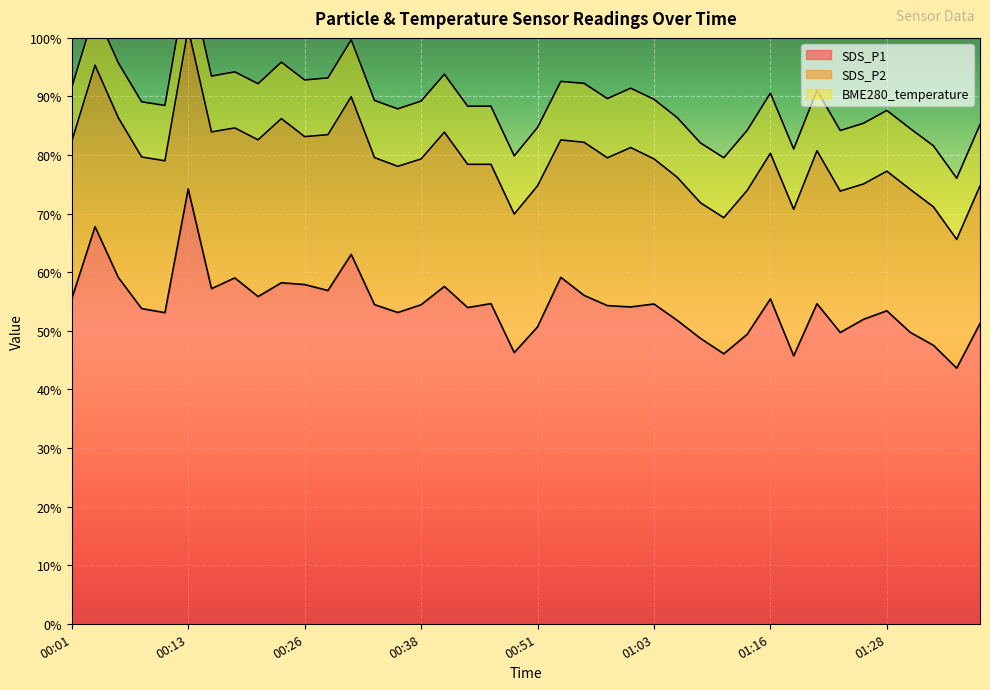

What is the value of the BME280_temperature point at the 22nd from the left?

10.0